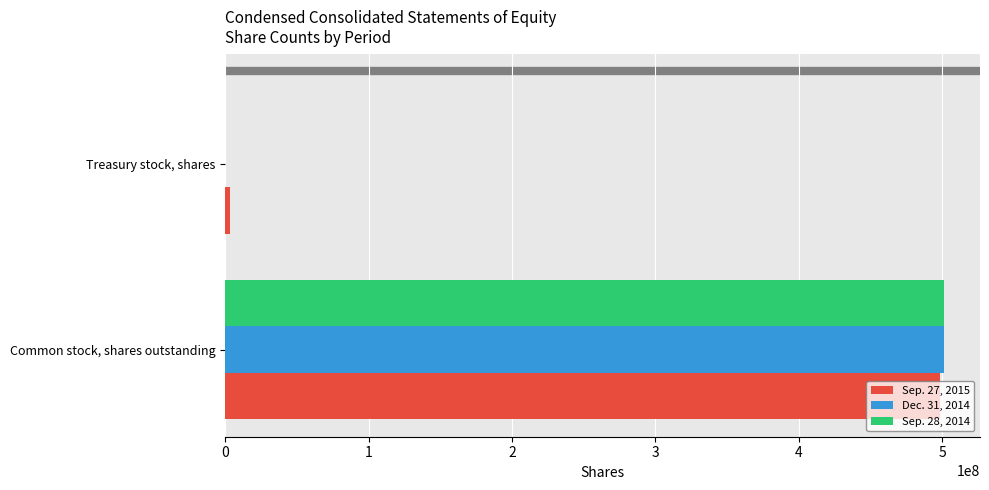

True or false: Sep. 28, 2014 has a value of 501195696 at Common stock, shares outstanding.

True